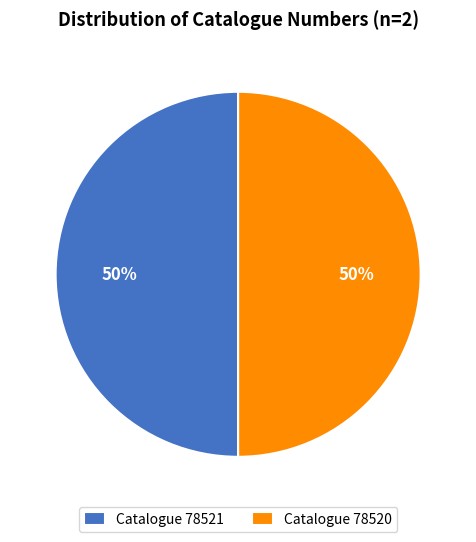

The Catalogue 78520 slice represents 39% of the pie. True or false?

False